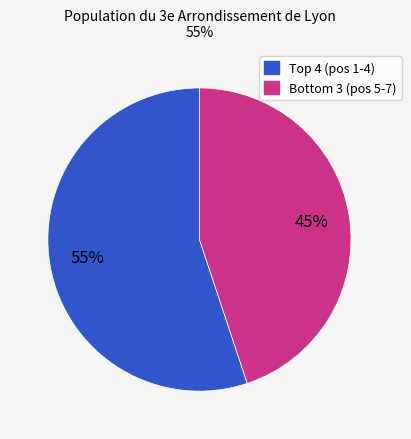

Is there a majority slice in this chart?

Yes